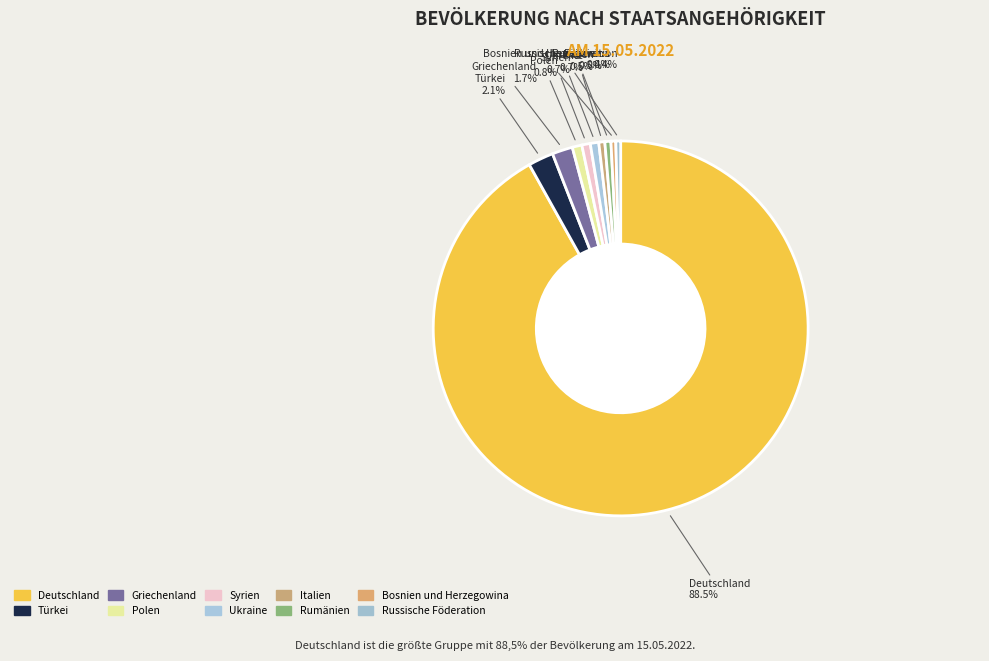

To the nearest percent, what portion does Ukraine represent?

1%